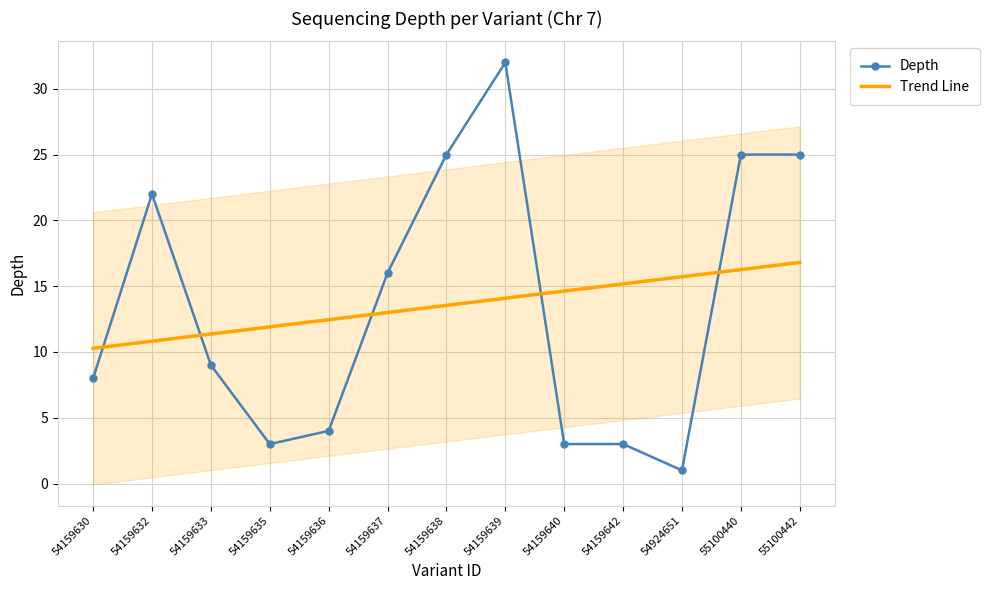

Is it true that Depth equals 42.3 at 55100442?

False